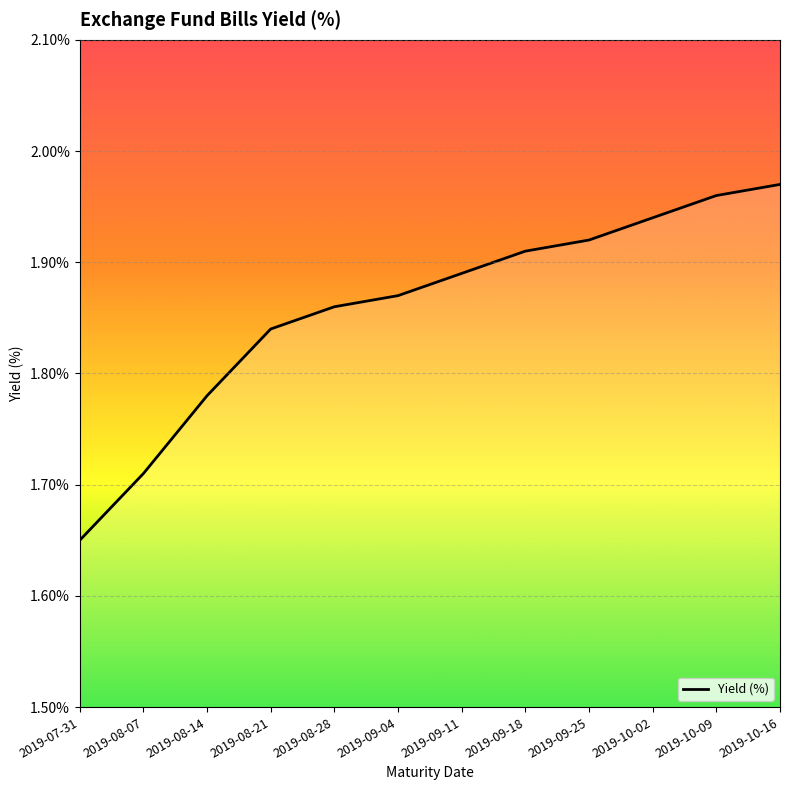

Rank the categories by value from lowest to highest.

2019-07-31, 2019-08-07, 2019-08-14, 2019-08-21, 2019-08-28, 2019-09-04, 2019-09-11, 2019-09-18, 2019-09-25, 2019-10-02, 2019-10-09, 2019-10-16